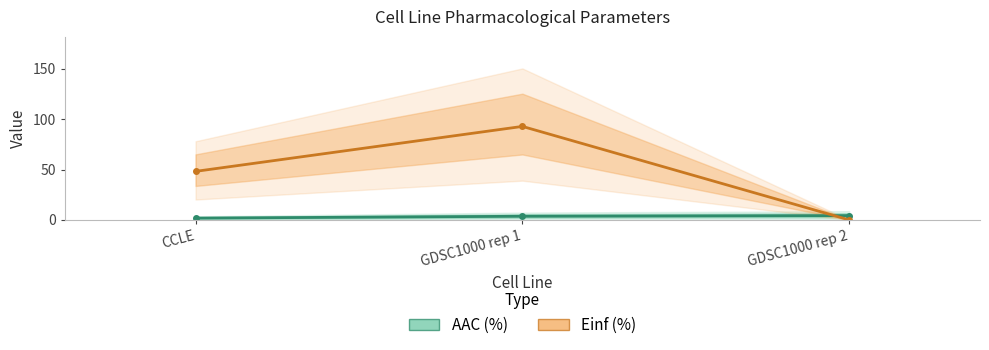

Reading left to right, what are all the values shown in this chart?

AAC (%): 1.8	3.6	4.3
Einf (%): 48.2	92.7	0.0